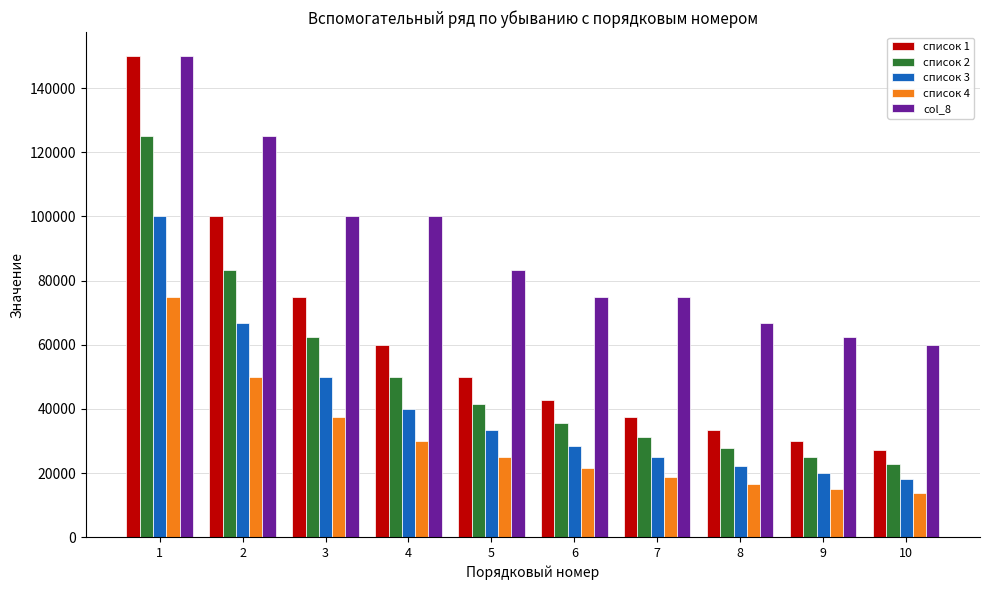

What is the value of the список 1 bar at the 2nd from the left?

100000